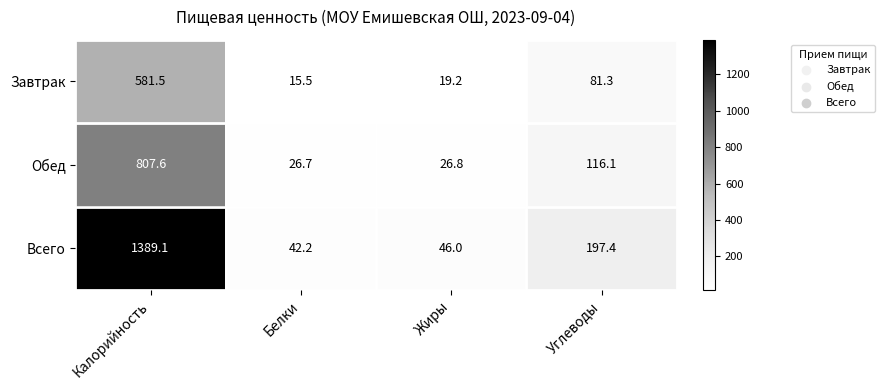

Rank the series by their maximum value, from highest to lowest.

Всего, Обед, Завтрак